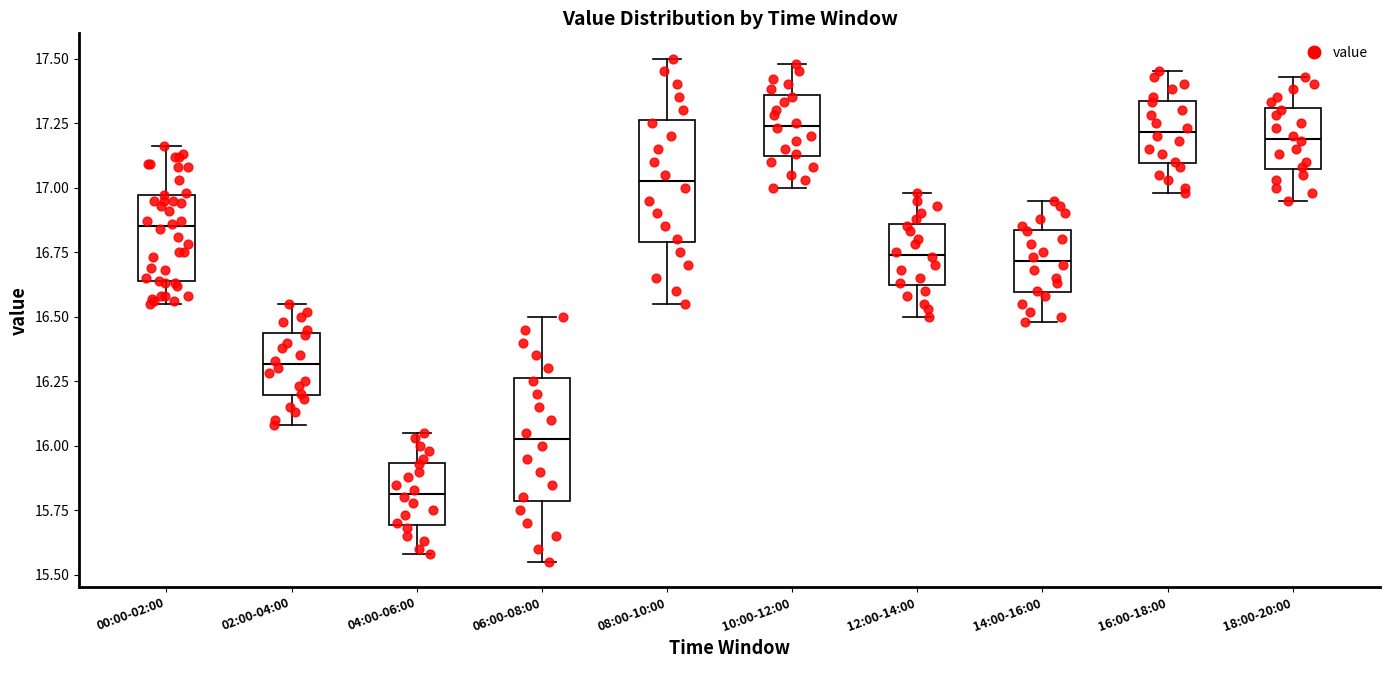

Reading left to right, transcribe this box plot: for each box, give where its median line is, the range the box spans, and where its two whiskers end, as read against the y-axis. The values are not printed on the chart, so give them approximately, as read against the axis.

00:00-02:00: median 16.85, box 16.65 to 16.95, whiskers 16.55 to 17.15
02:00-04:00: median 16.30, box 16.20 to 16.45, whiskers 16.10 to 16.55
04:00-06:00: median 15.80, box 15.70 to 15.95, whiskers 15.60 to 16.05
06:00-08:00: median 16.05, box 15.80 to 16.25, whiskers 15.55 to 16.50
08:00-10:00: median 17.05, box 16.80 to 17.25, whiskers 16.55 to 17.50
10:00-12:00: median 17.25, box 17.10 to 17.35, whiskers 17.00 to 17.50
12:00-14:00: median 16.75, box 16.60 to 16.85, whiskers 16.50 to 17.00
14:00-16:00: median 16.70, box 16.60 to 16.85, whiskers 16.50 to 16.95
16:00-18:00: median 17.20, box 17.10 to 17.35, whiskers 17.00 to 17.45
18:00-20:00: median 17.20, box 17.05 to 17.30, whiskers 16.95 to 17.45